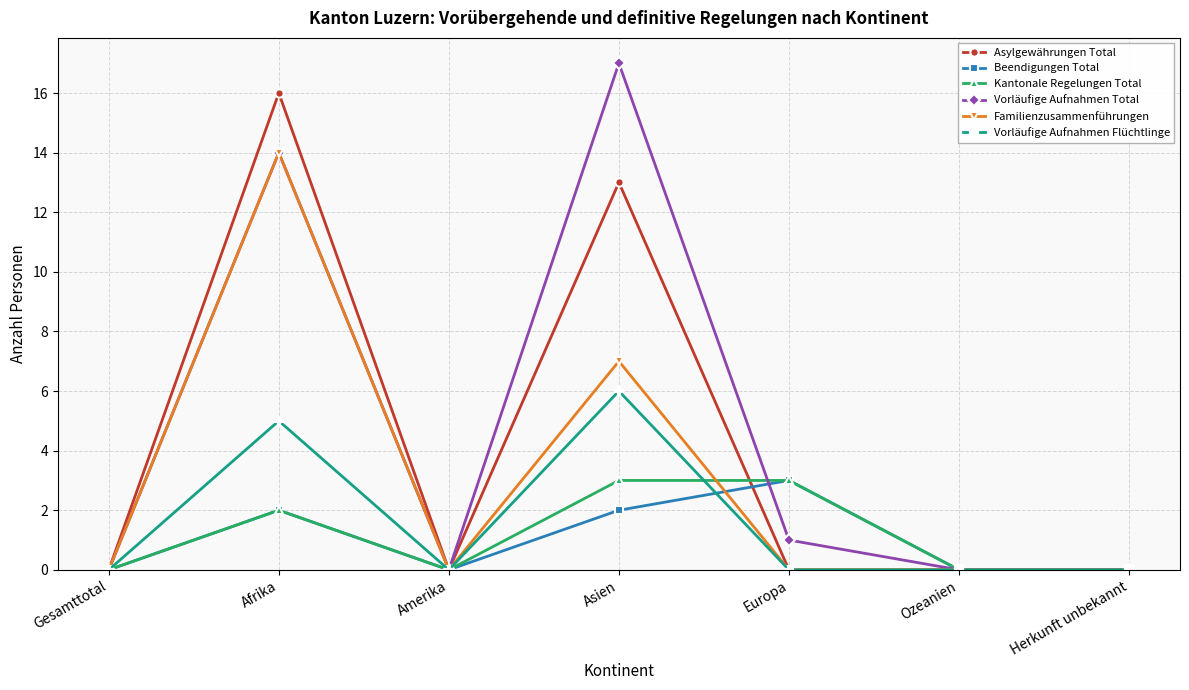

Reading right to left, transcribe all the data shown in this chart.

Asylgewährungen Total: 0	0	0	13	0	16	0
Beendigungen Total: 0	0	3	2	0	2	0
Kantonale Regelungen Total: 0	0	3	3	0	2	0
Vorläufige Aufnahmen Total: 0	0	1	17	0	14	0
Familienzusammenführungen: 0	0	0	7	0	14	0
Vorläufige Aufnahmen Flüchtlinge: 0	0	0	6	0	5	0